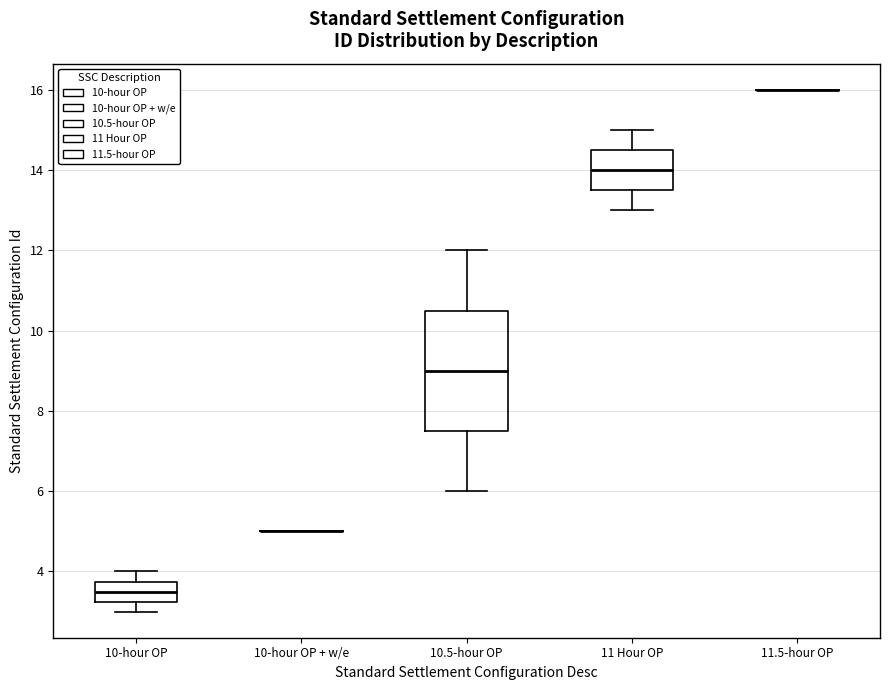

Reading left to right, read every box against the y-axis: the position of its median line, the range the box covers, and the ends of its whiskers. The values are not printed on the chart, so give them approximately, as read against the axis.

10-hour OP: median 3.6, box 3.2 to 3.8, whiskers 3.0 to 4.0
10-hour OP + w/e: box collapsed to a line at 5.0, whiskers 5.0 to 5.0
10.5-hour OP: median 9.0, box 7.6 to 10.6, whiskers 6.0 to 12.0
11 Hour OP: median 14.0, box 13.6 to 14.6, whiskers 13.0 to 15.0
11.5-hour OP: box collapsed to a line at 16.0, whiskers 16.0 to 16.0